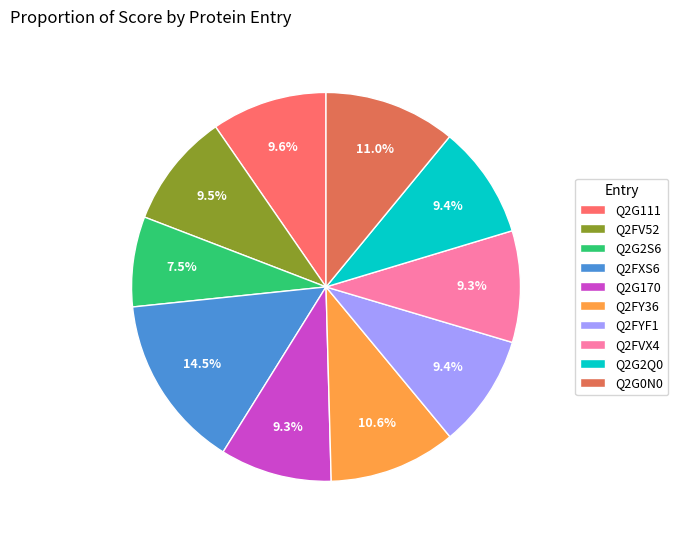

Is it true that Q2FV52 is 1% of the pie?

False